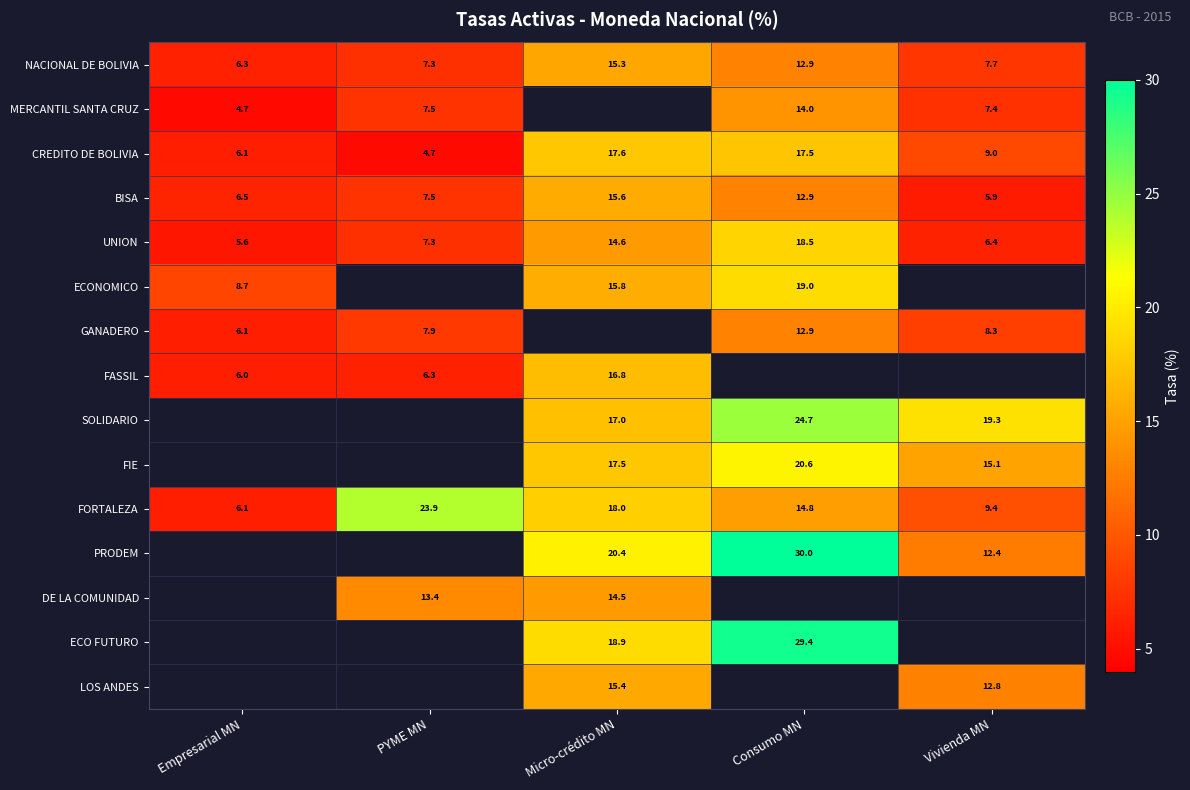

At how many categories does at least one series exceed 27?

1